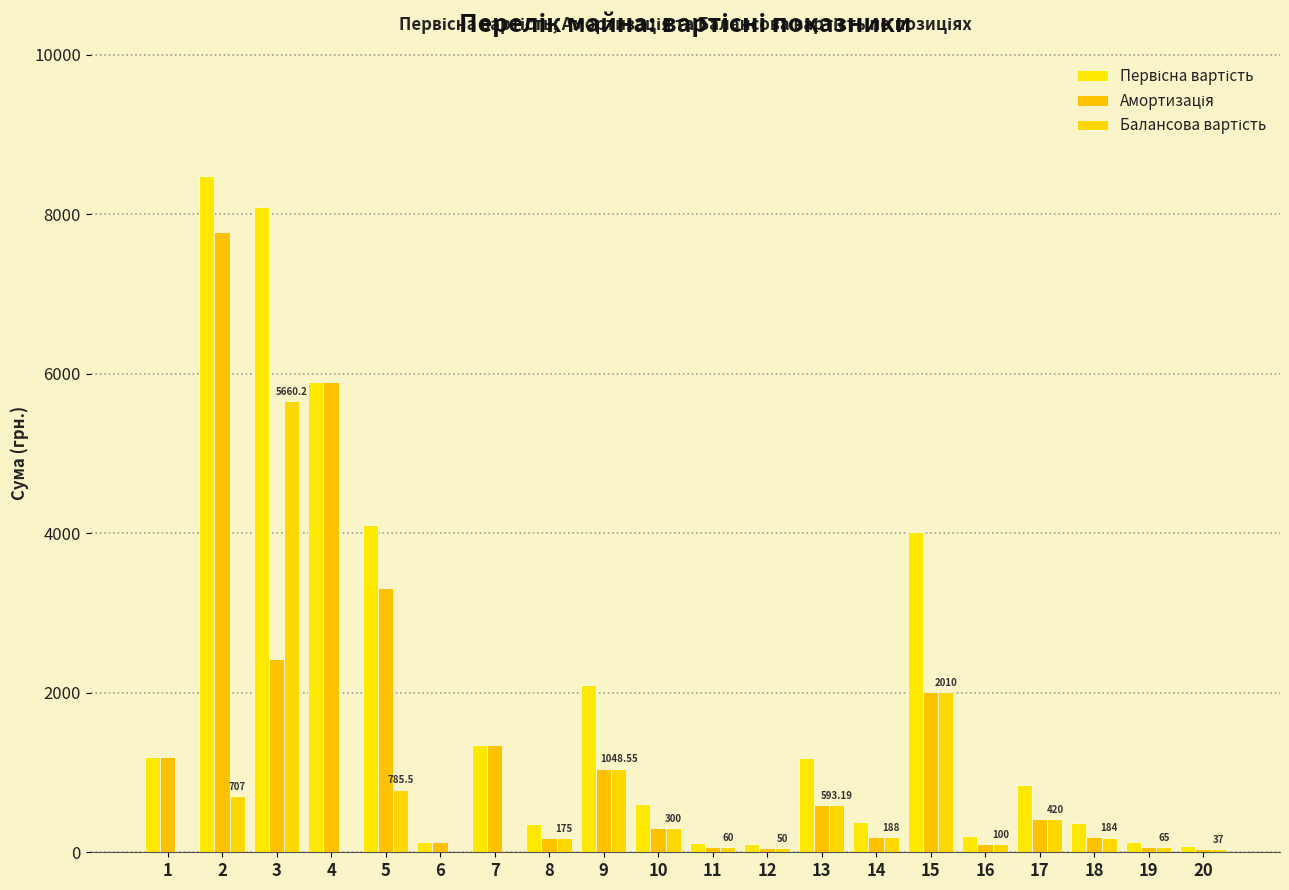

Which series has the largest total across all categories?

Первісна вартість